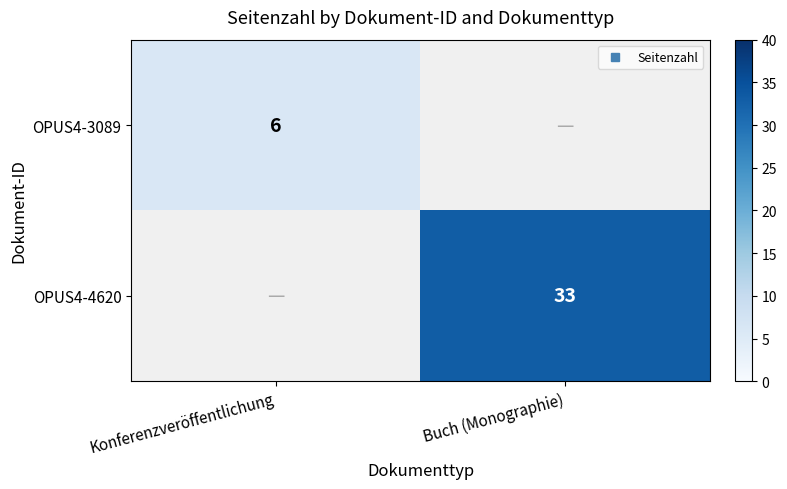

List the series in order of their peak value, highest first.

OPUS4-3089, OPUS4-4620